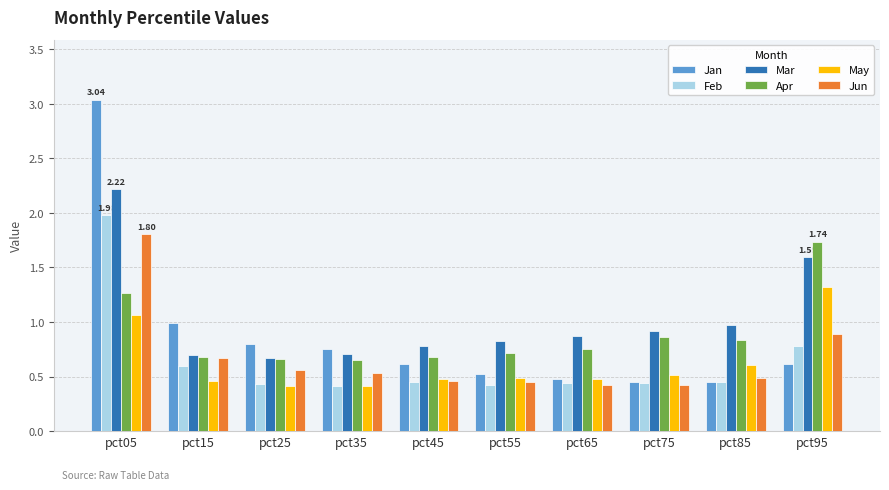

Count the number of data series in this chart.

6